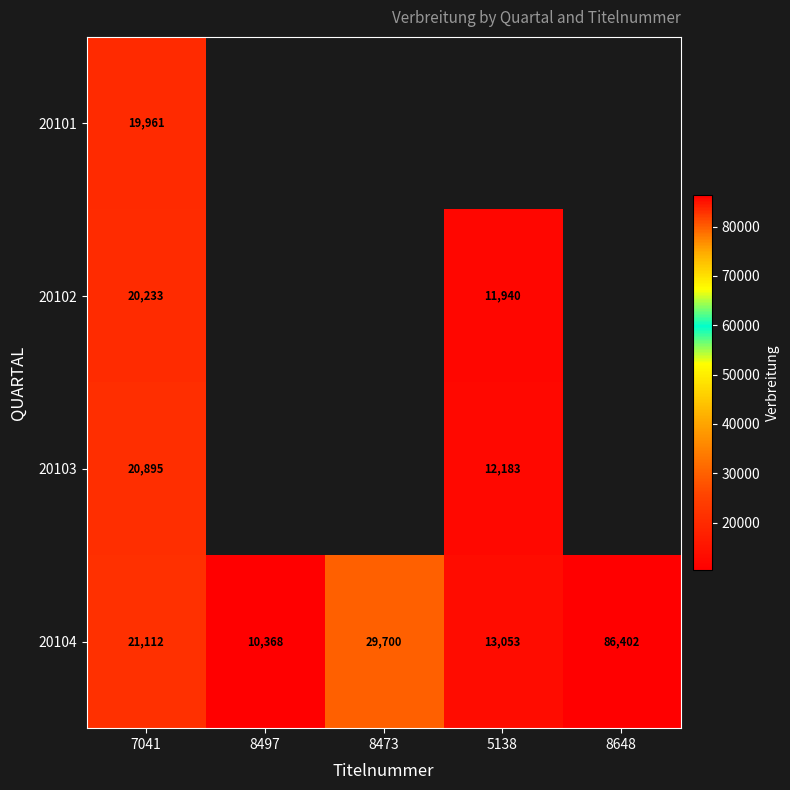

Is the value of 20101 at 7041 greater than the value of 20104 at 7041?

No